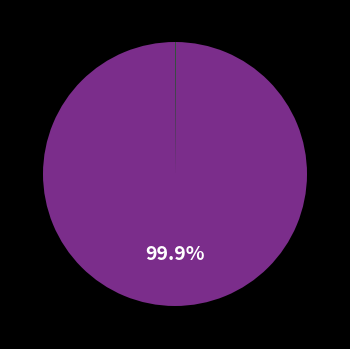

Is there any slice that represents more than half of the pie?

Yes